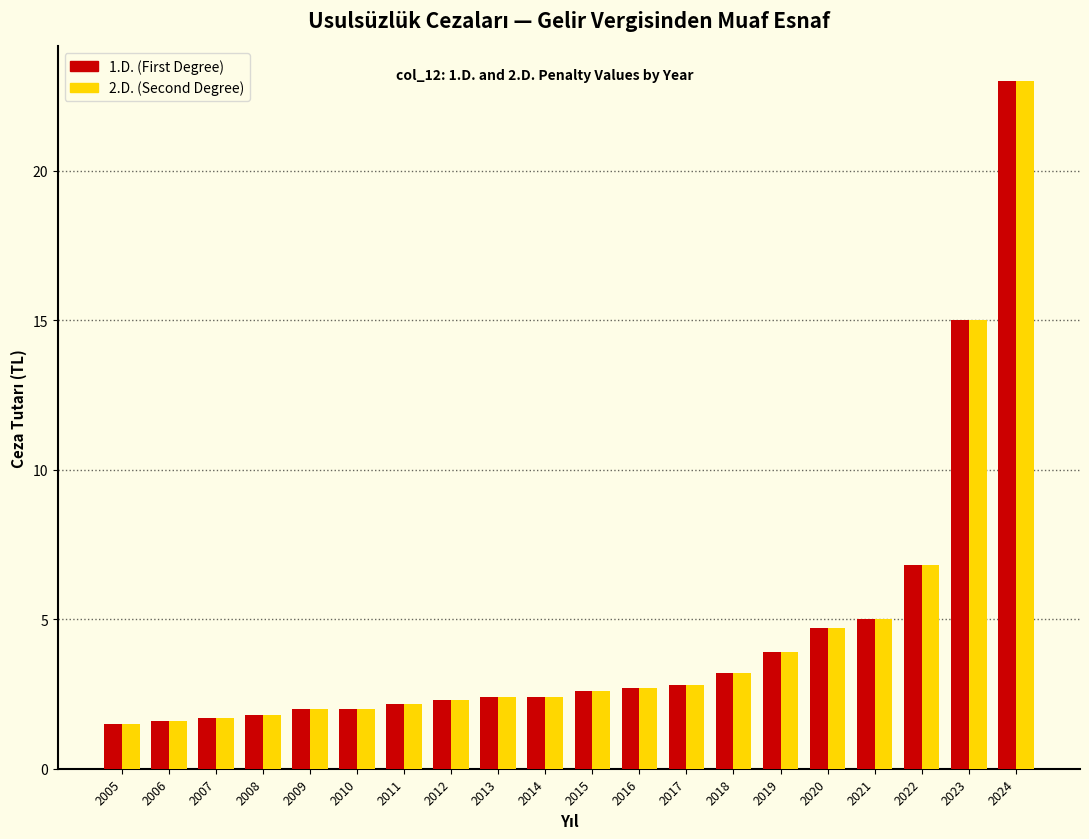

The value of 2.D. (Second Degree) at 2018 is 3.2. True or false?

True